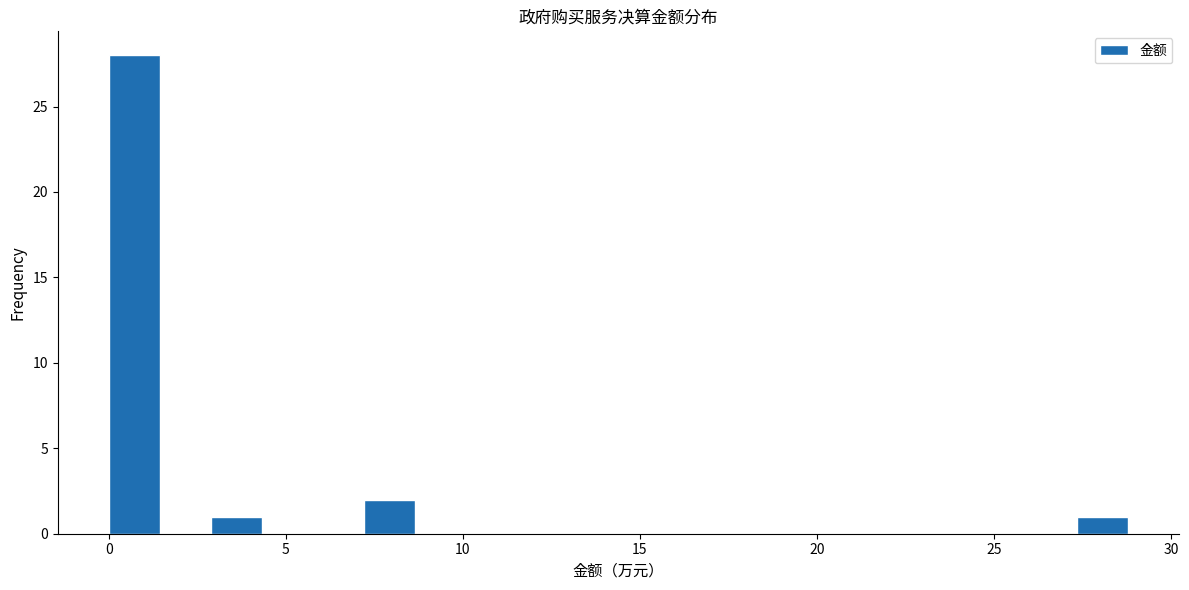

Read against the x-axis, roughly where is the centre of the tallest bar?

0.5